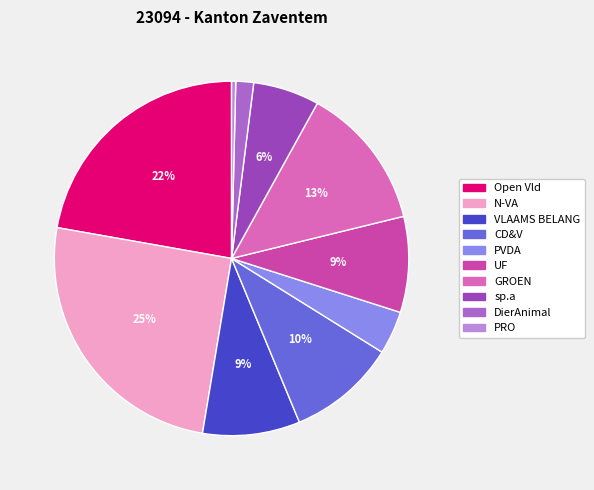

To the nearest percent, what percentage of the pie is CD&V?

10%